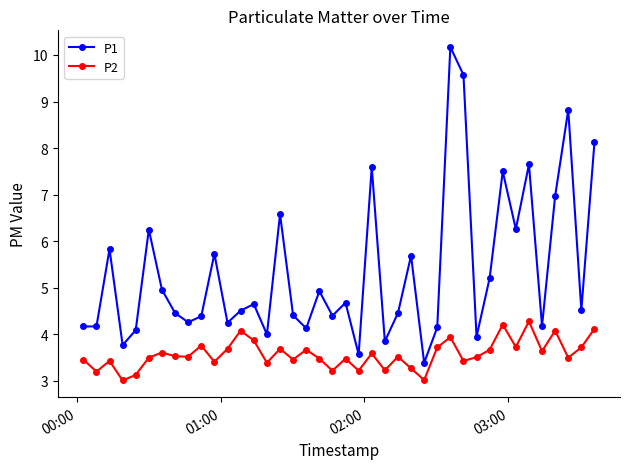

Which series has the widest spread of values?

P1